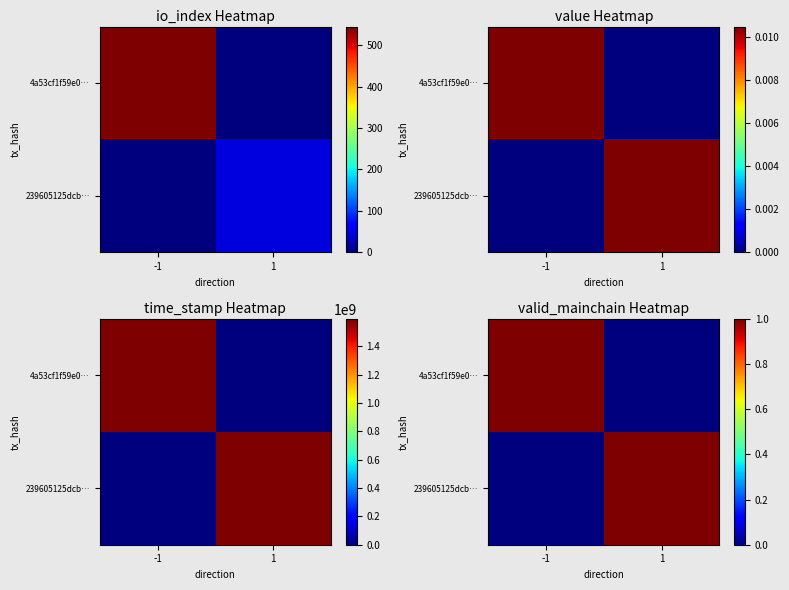

The value of 4a53cf1f59e0… at -1 is 1. True or false?

True